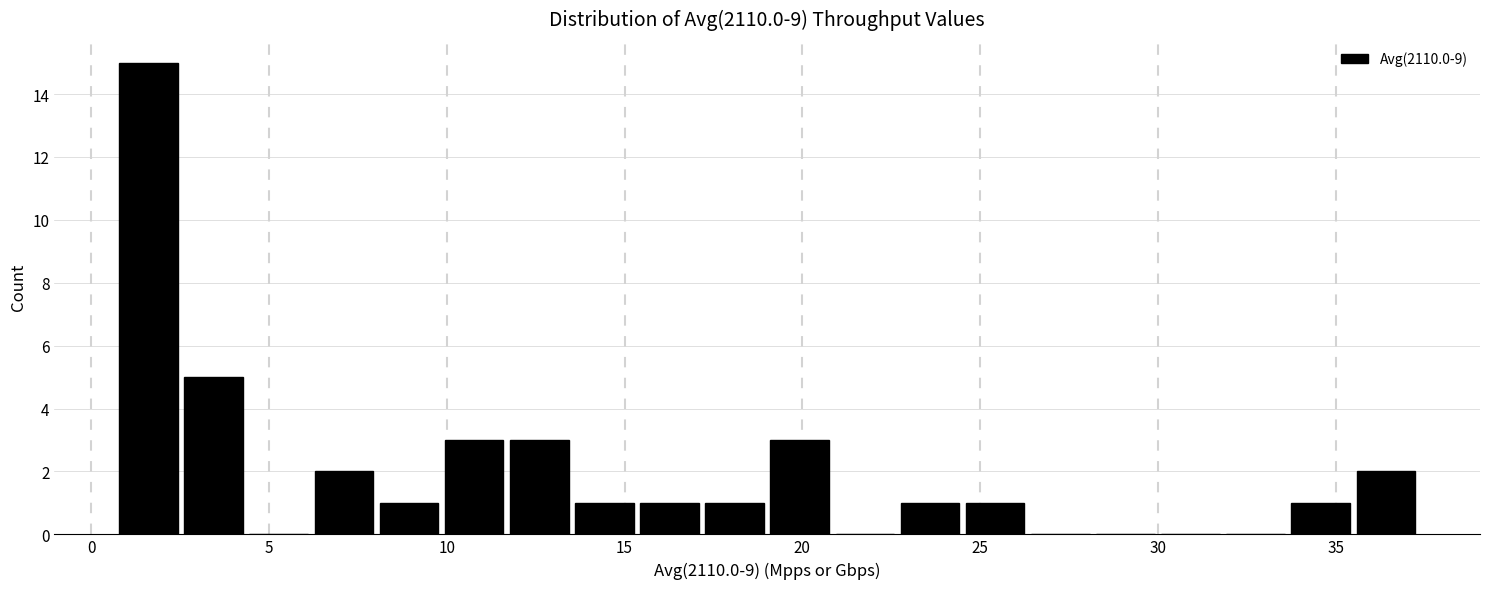

Around what value on the x-axis is the tallest bar? Give the approximate position of its centre, as read against the axis.

1.5